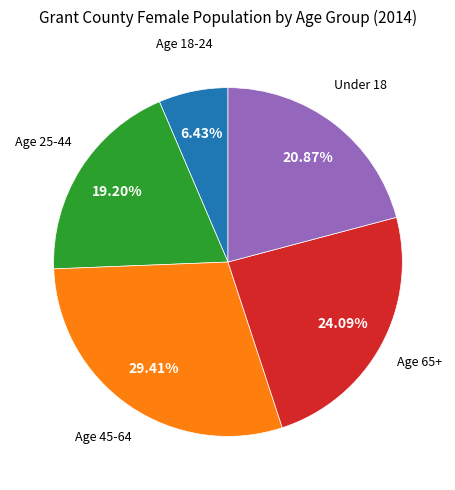

Does any single category account for the majority?

No